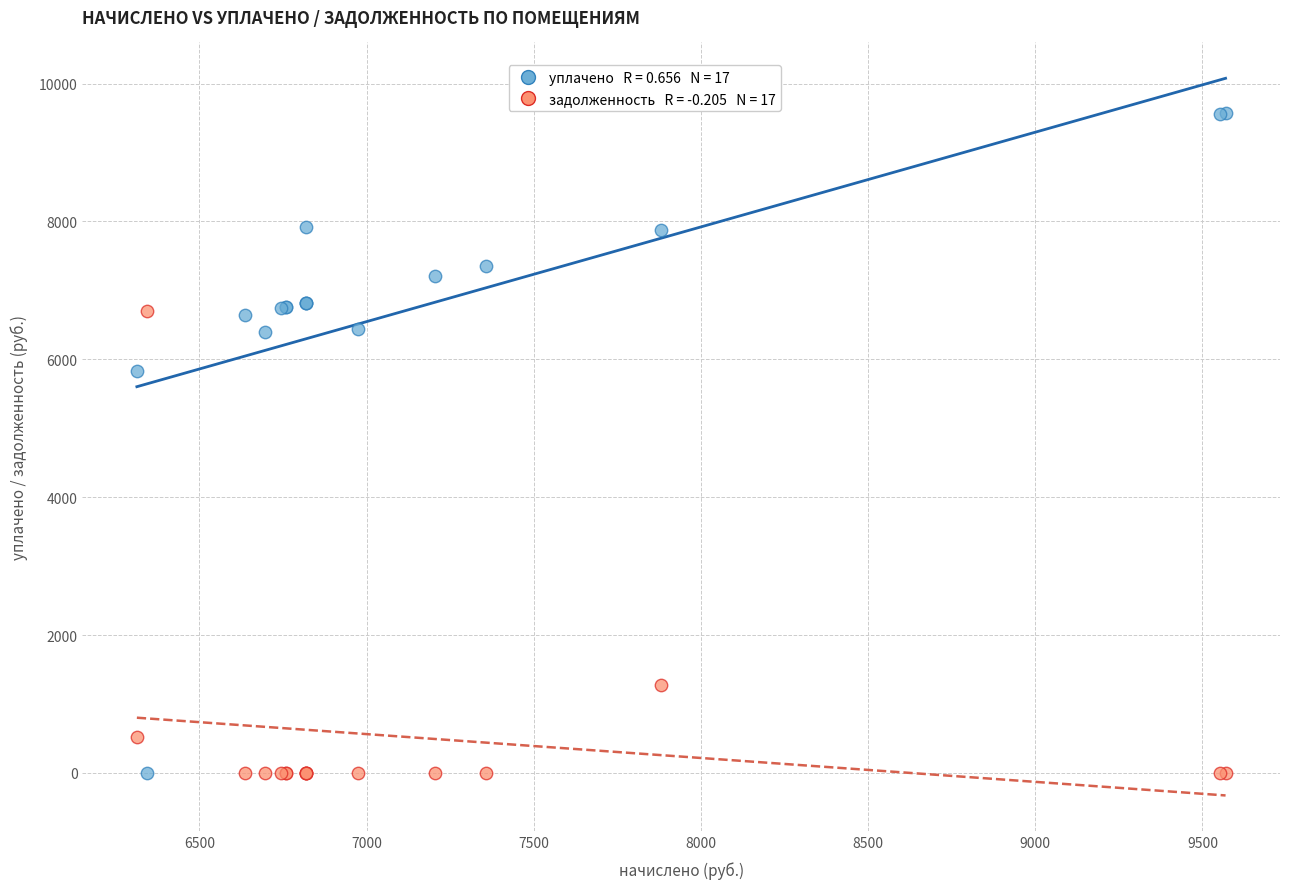

Across all series, what Y value is closest to 4784?

5828.0